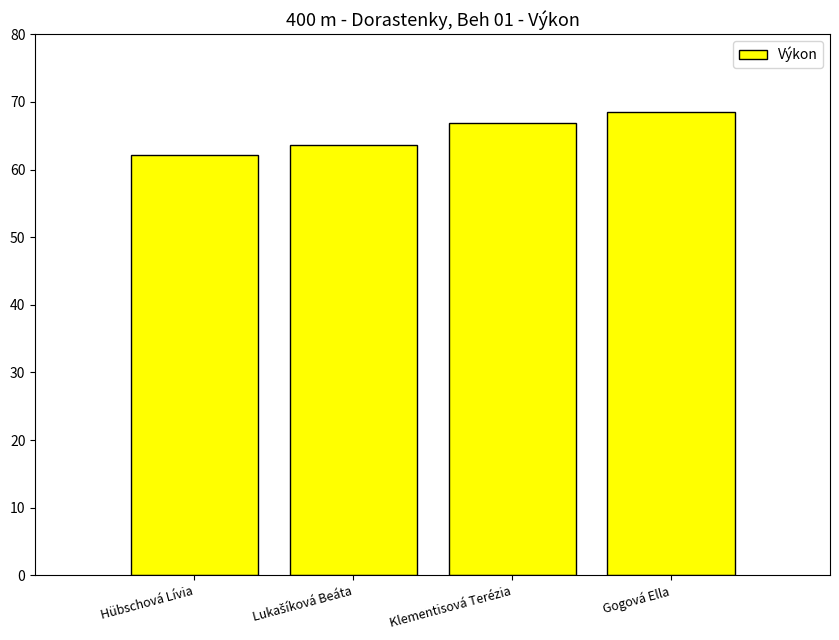

What is the smallest value displayed?

62.2